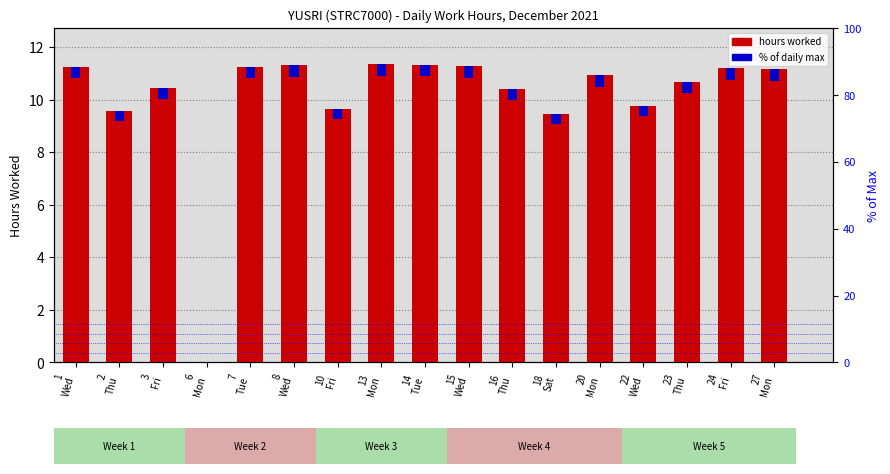

True or false: % of daily max has a value of 0.6 at 3
Fri.

False